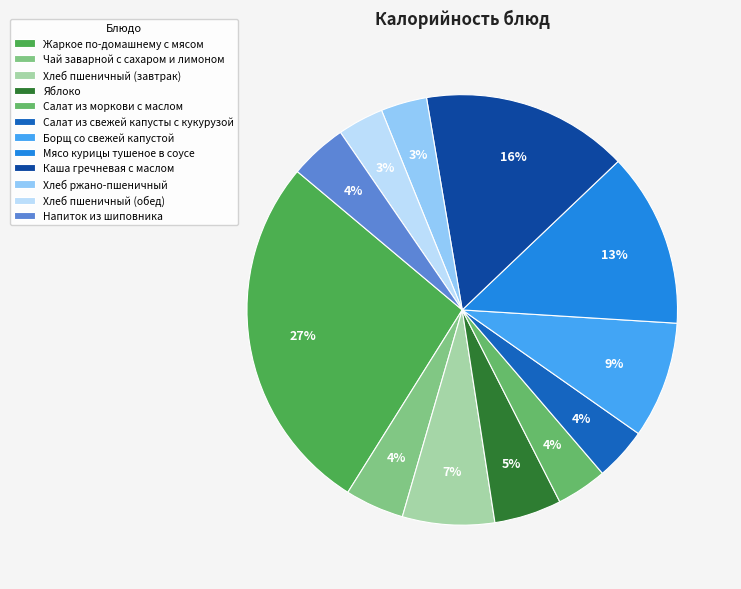

To the nearest percent, what percentage of the pie is Хлеб пшеничный (завтрак)?

7%